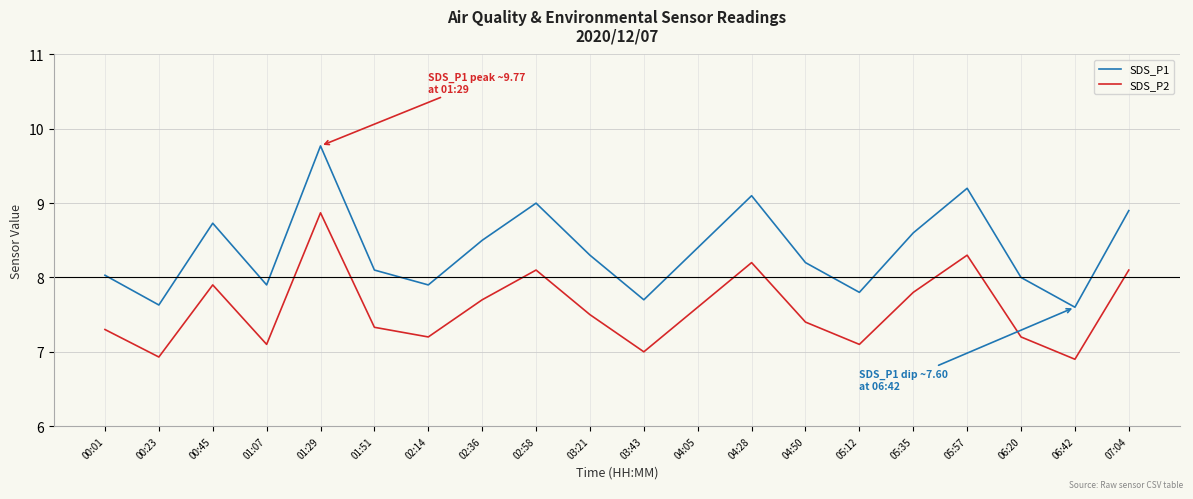

What is the total value across all series at 05:57?

17.5